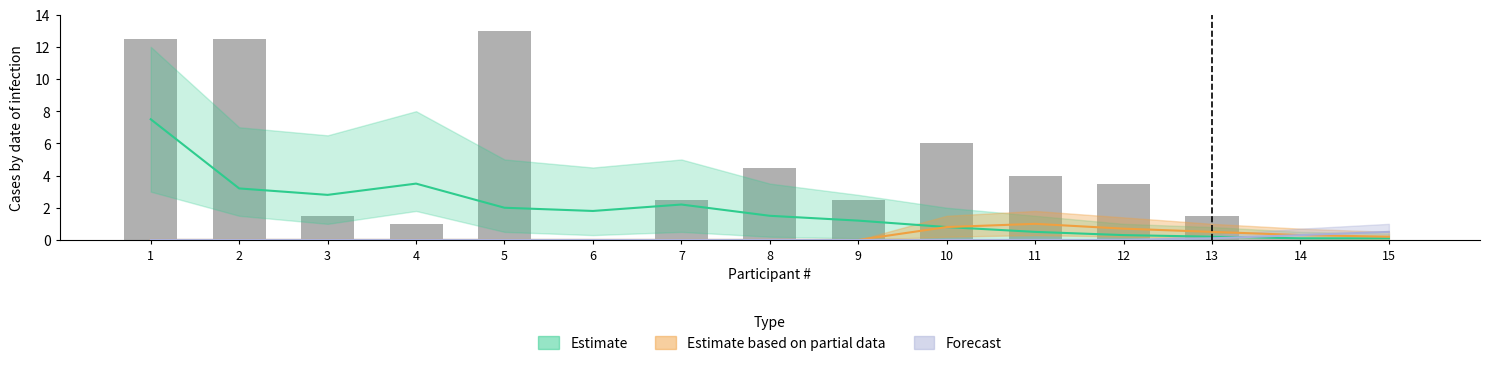

What is the sum of the values at 11 and 10?

10.0